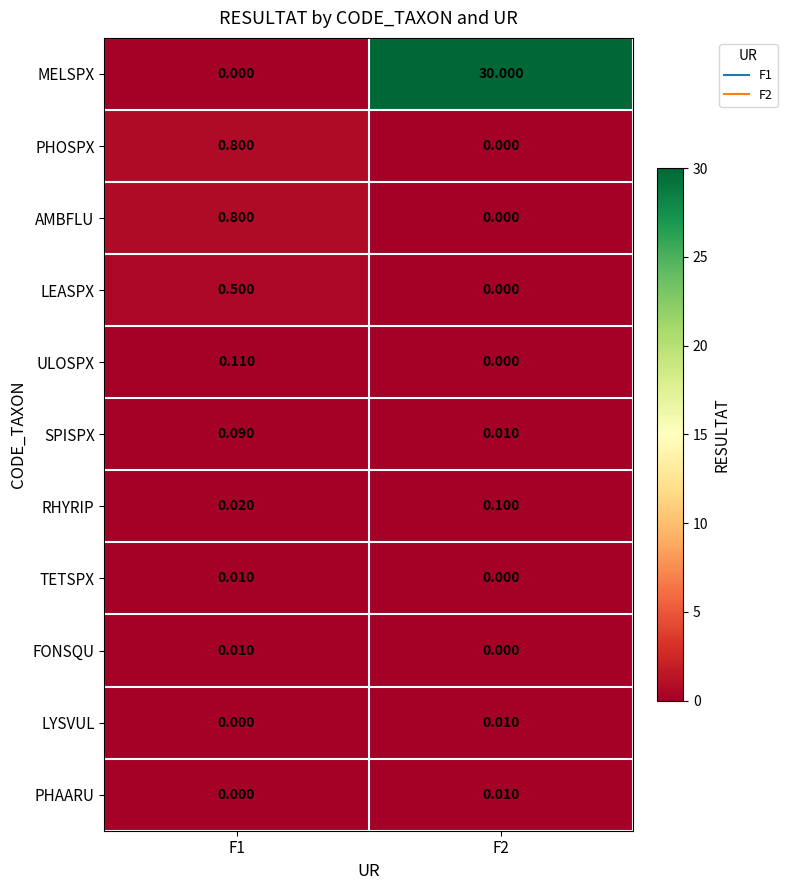

Between F1 and F2, which series saw the biggest shift?

MELSPX